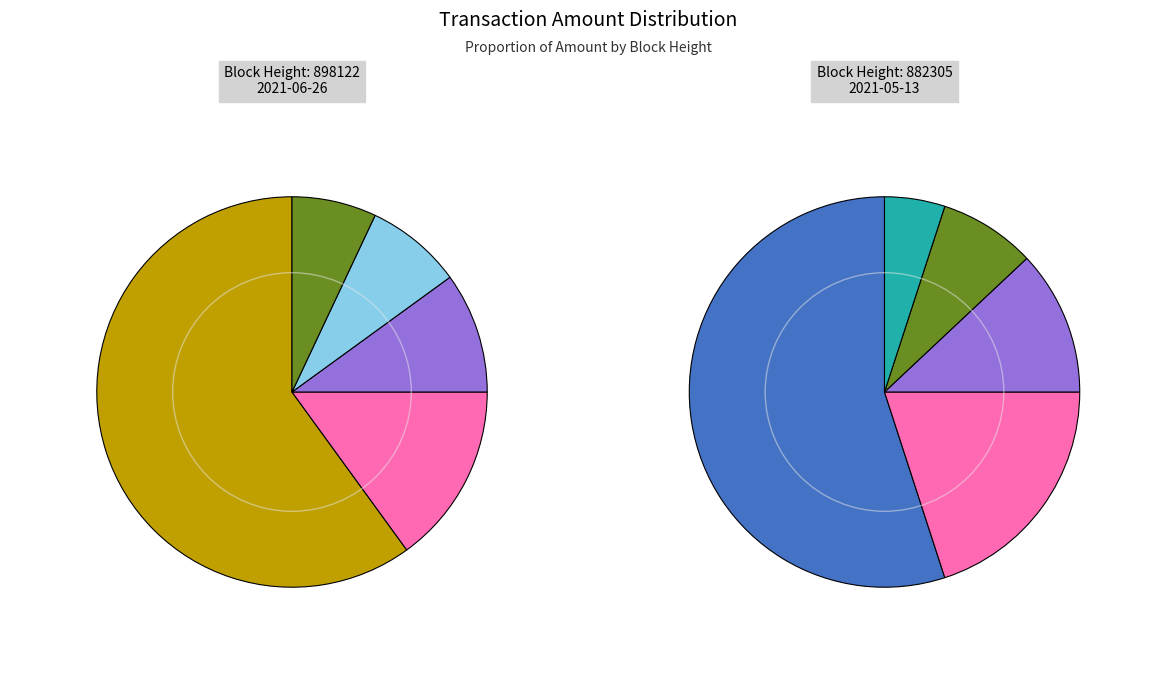

Does 882305 account for over 50% of the chart?

Yes